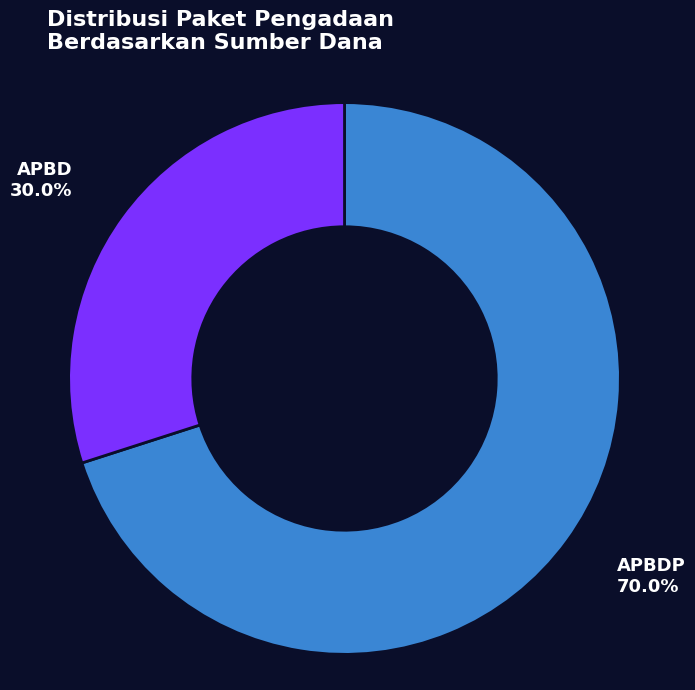

How many slices are in this pie chart?

2